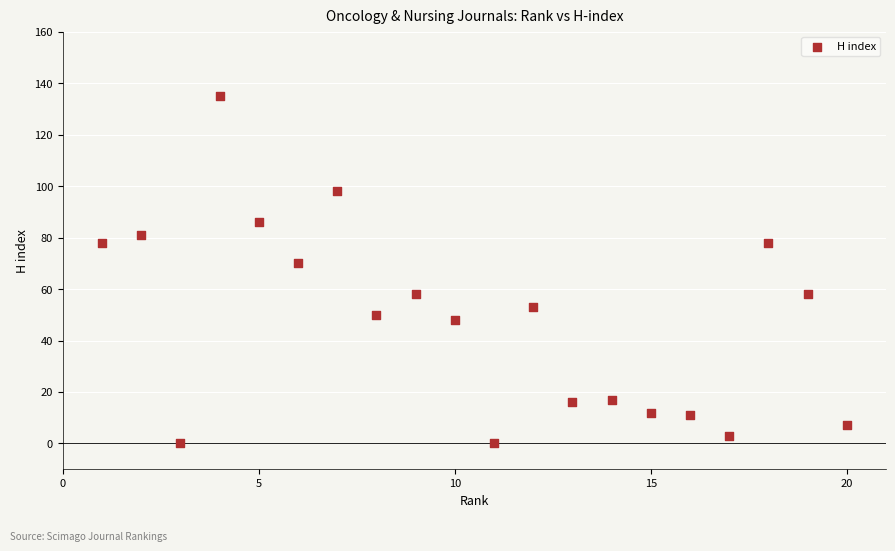

What is the range of X values (max minus min)?

19